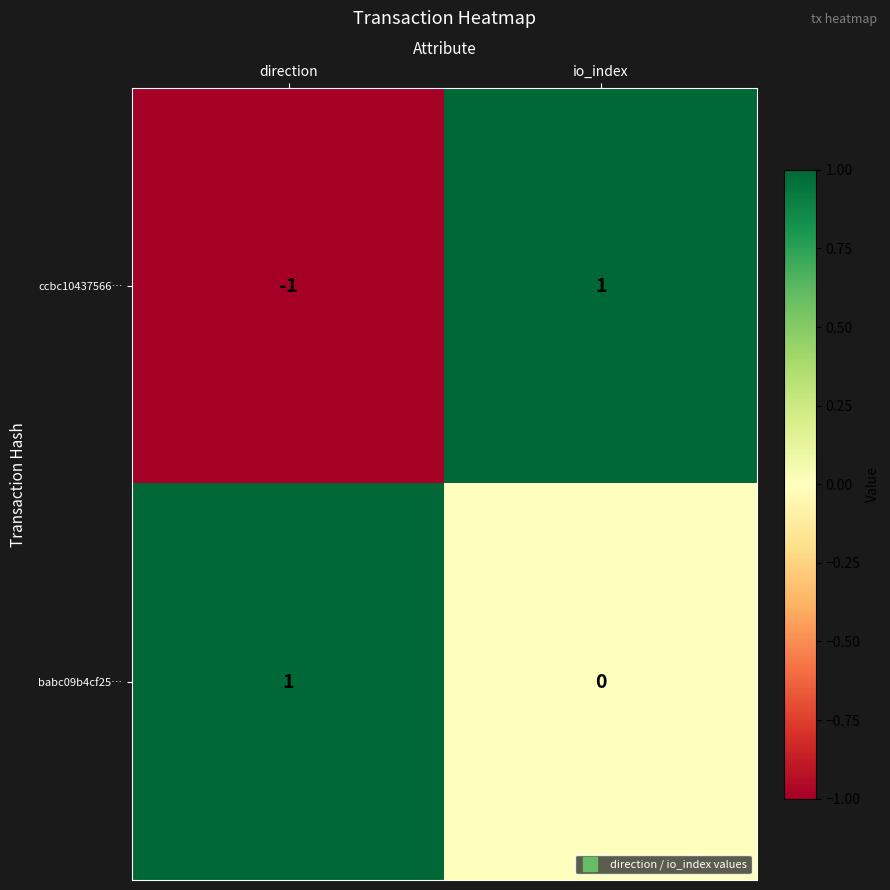

What is the total value across all series at io_index?

1